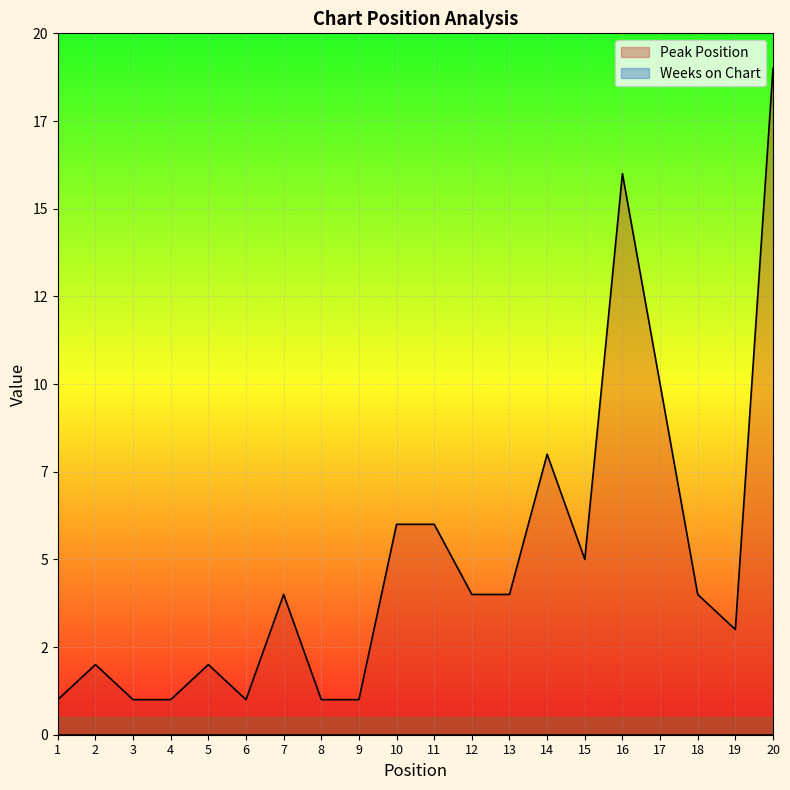

Does the chart display data point markers on the line(s)?

No